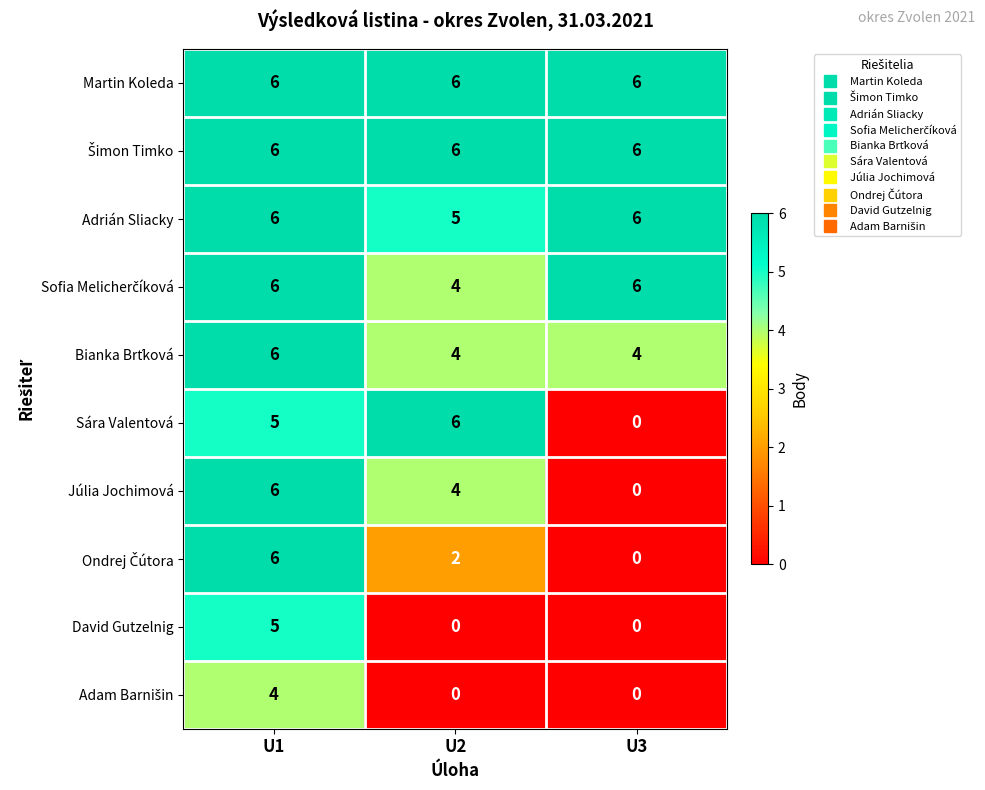

What is the average value of the Martin Koleda series?

6